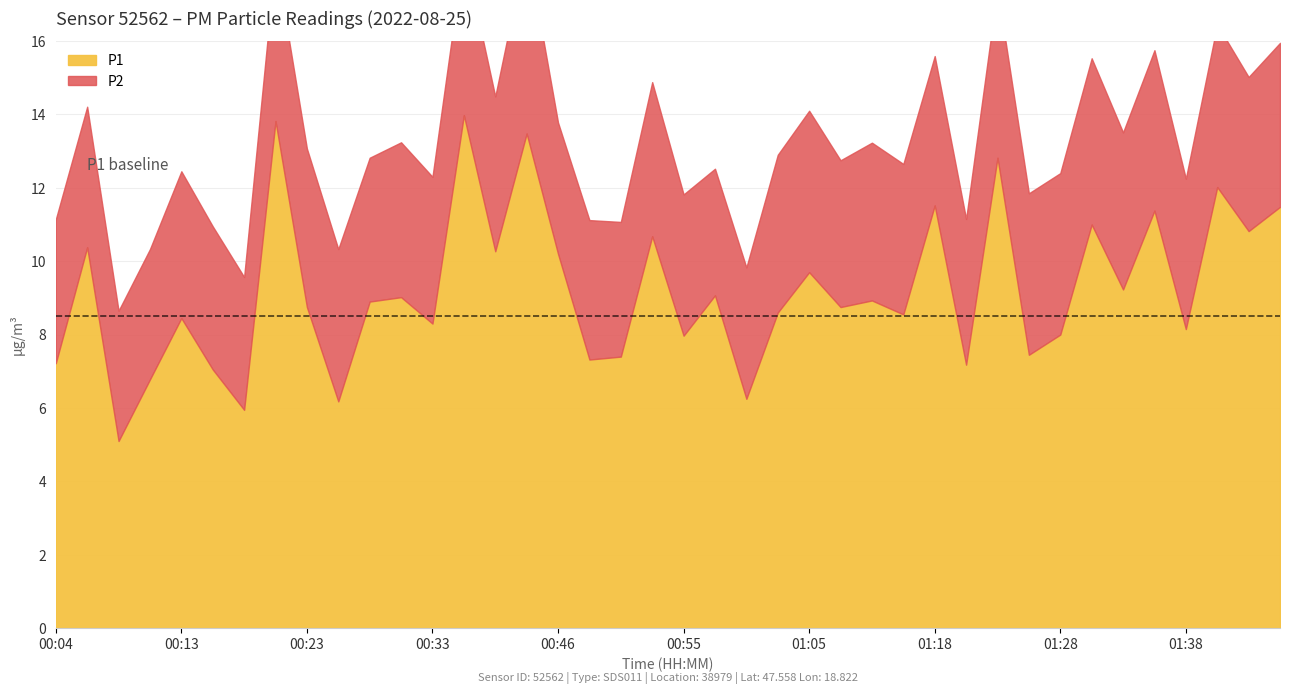

Which label corresponds to the smallest value in the chart?

00:58